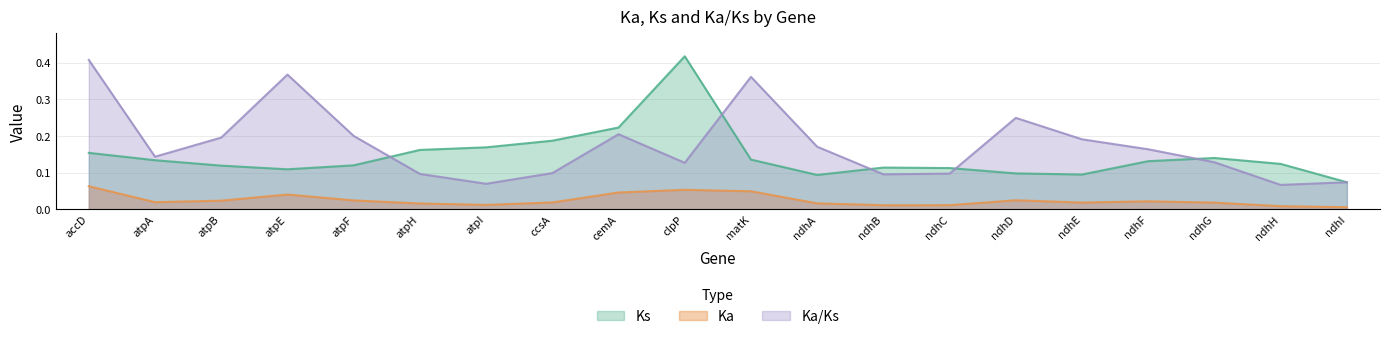

True or false: Ka/Ks has more than 1 points higher than both neighbors.

True